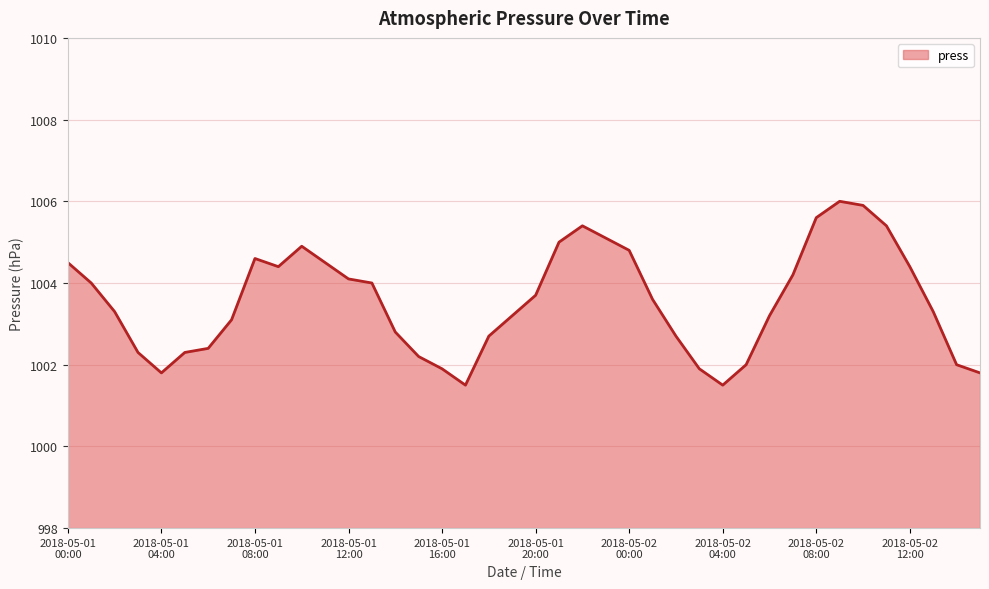

What is the smallest value displayed?

1001.5